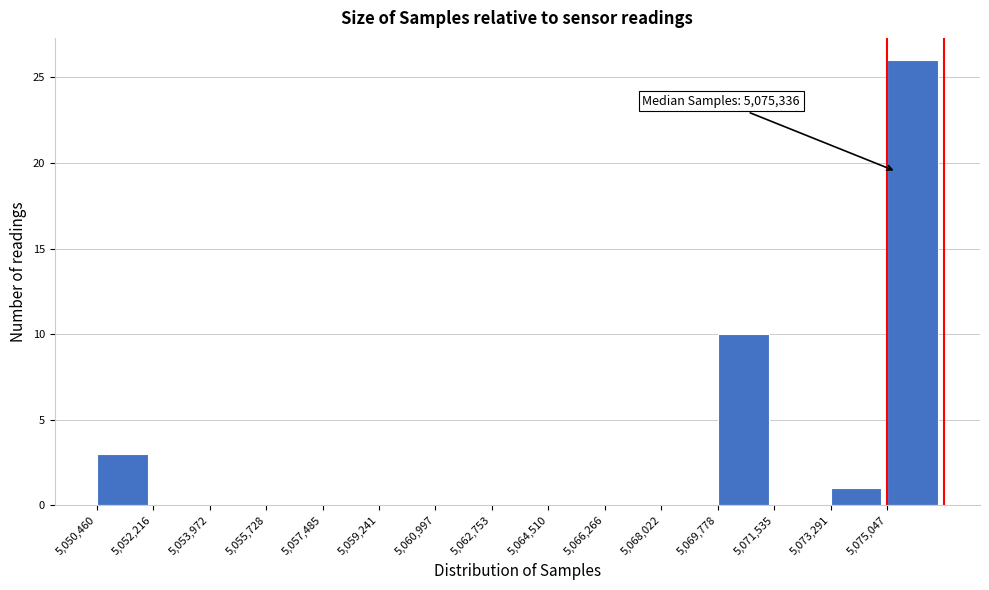

Which range on the x-axis has the tallest bar?

5075000 to 5076800